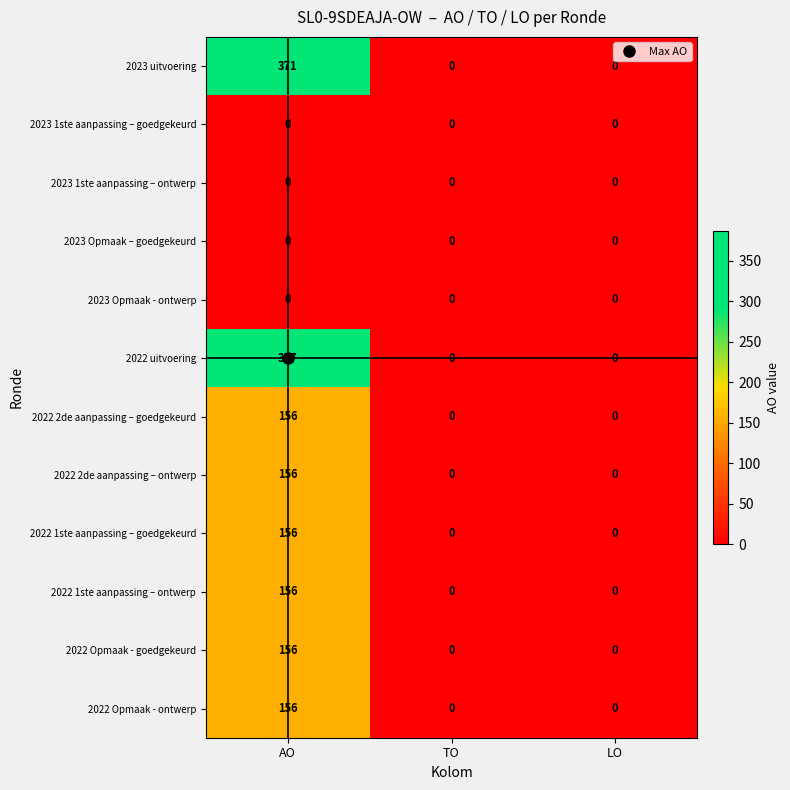

The 2022 2de aanpassing – ontwerp series shows 0 at TO. True or false?

True